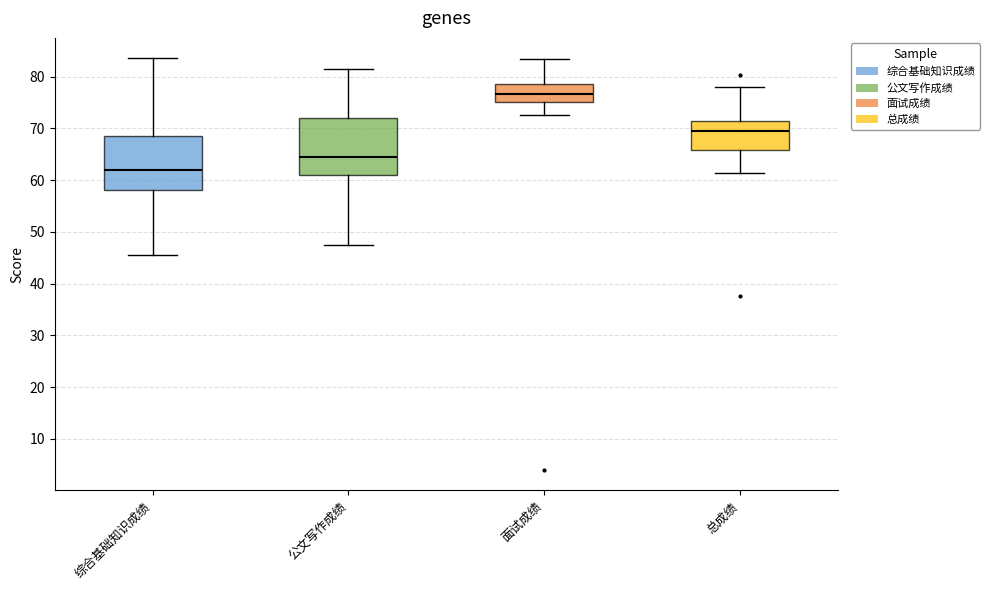

Where does the upper whisker of the box for 综合基础知识成绩 end on the y-axis? The values are not printed on the chart, so give them approximately, as read against the axis.

84